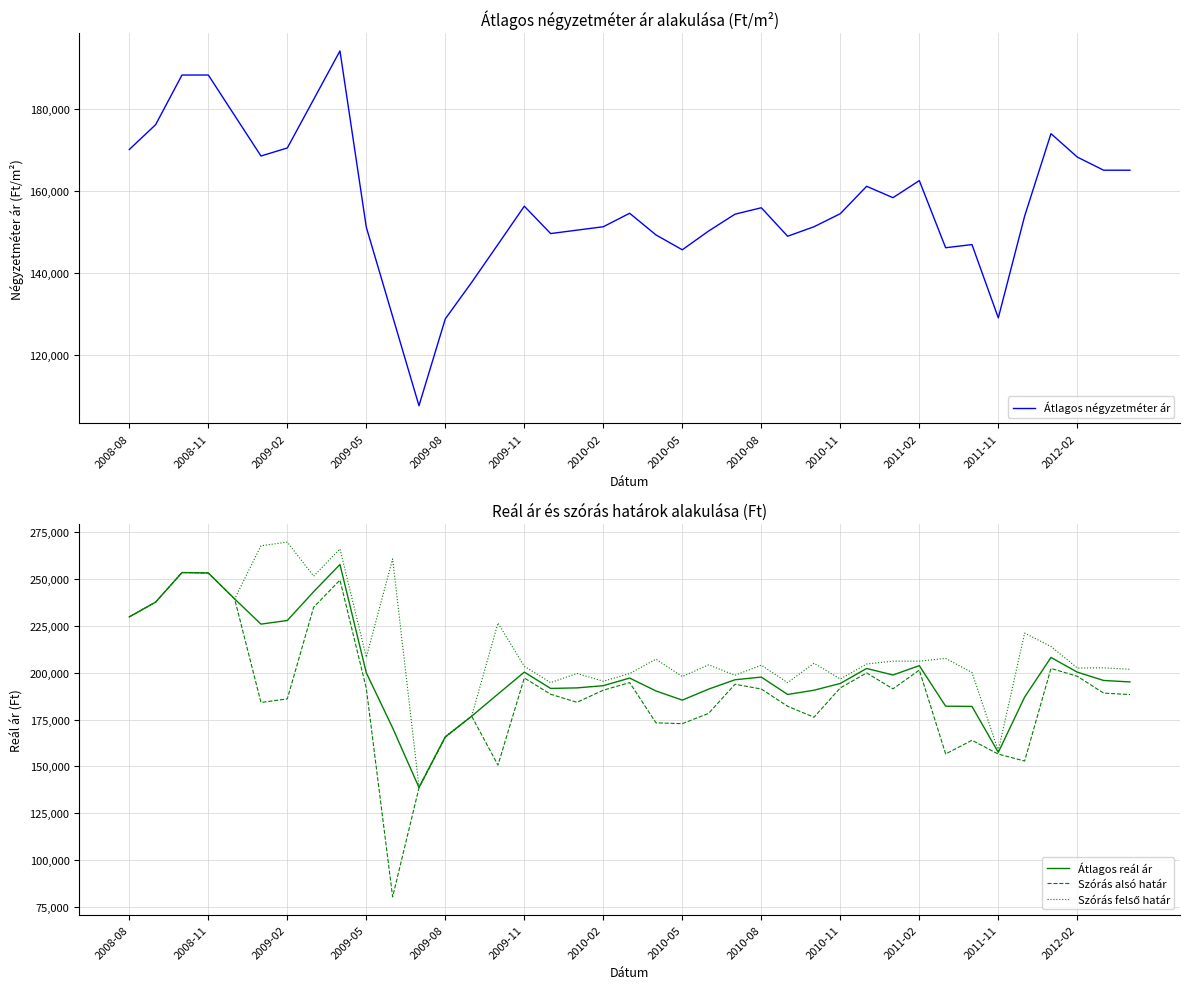

How many lines are shown in the chart?

4